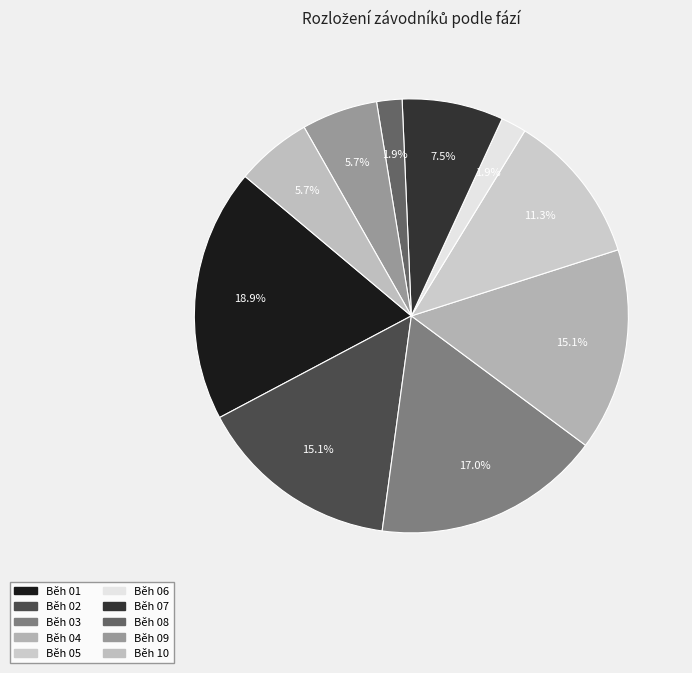

How many segments does this pie chart have?

10